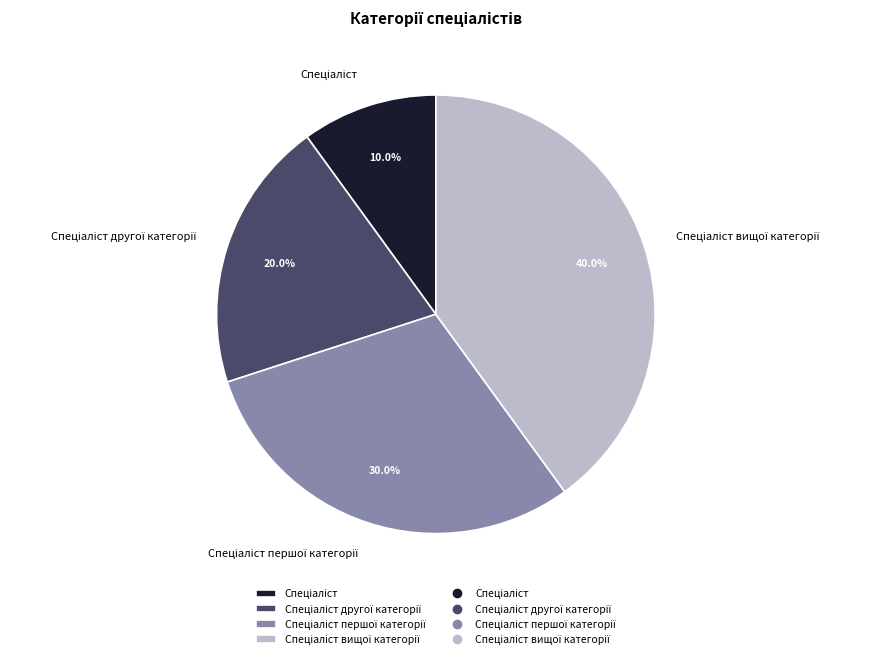

Does any single category account for the majority?

No